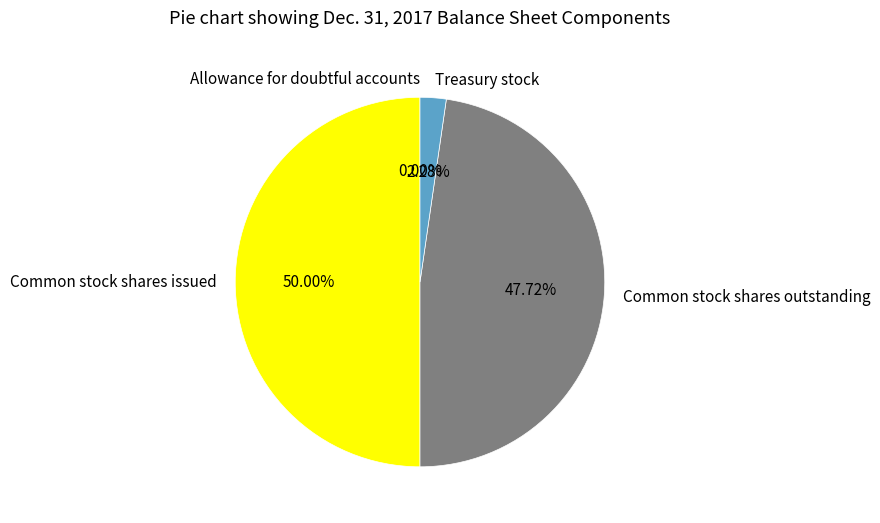

Does Treasury stock represent more than half of the total?

No